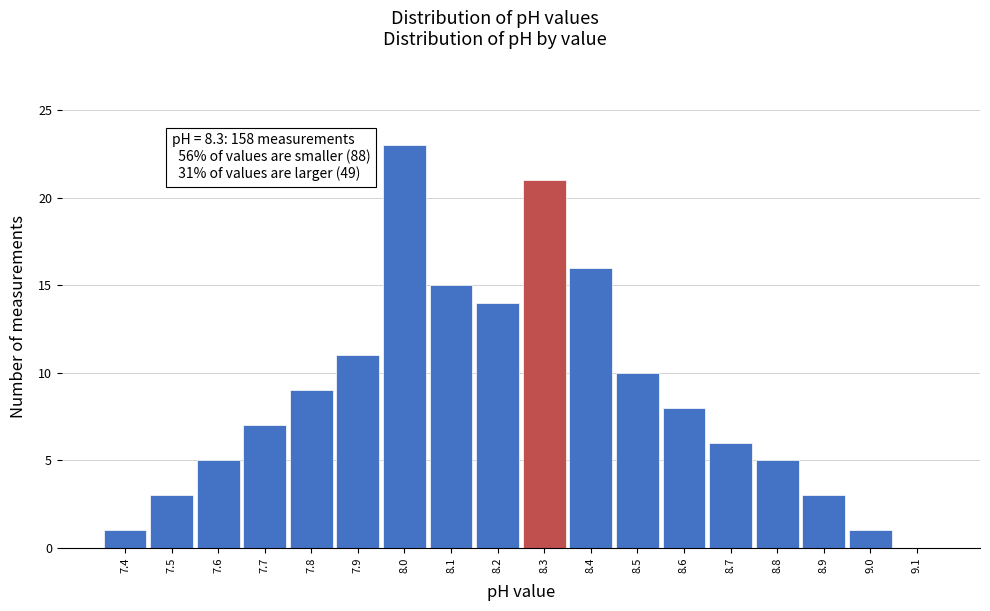

Over which range of the x-axis is the bar tallest?

7.95 to 8.05